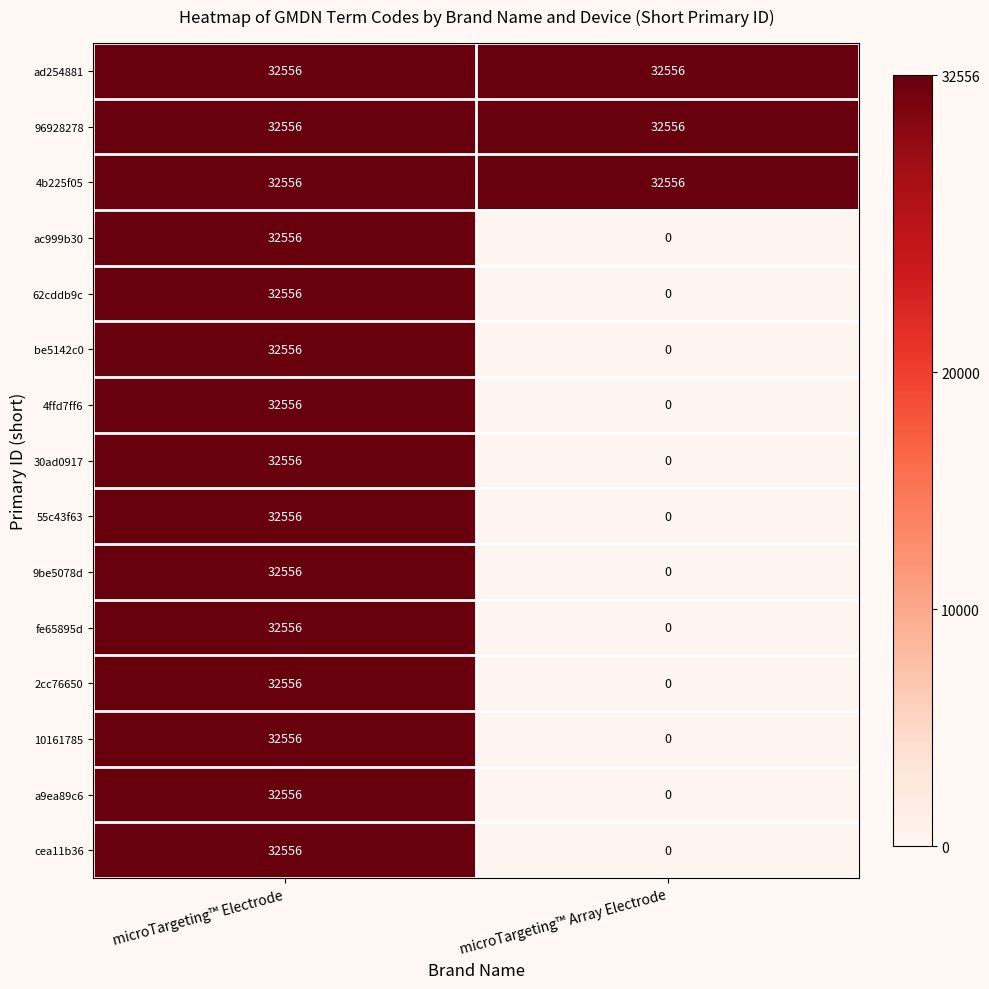

The 9be5078d series shows 0 at microTargeting™ Array Electrode. True or false?

True